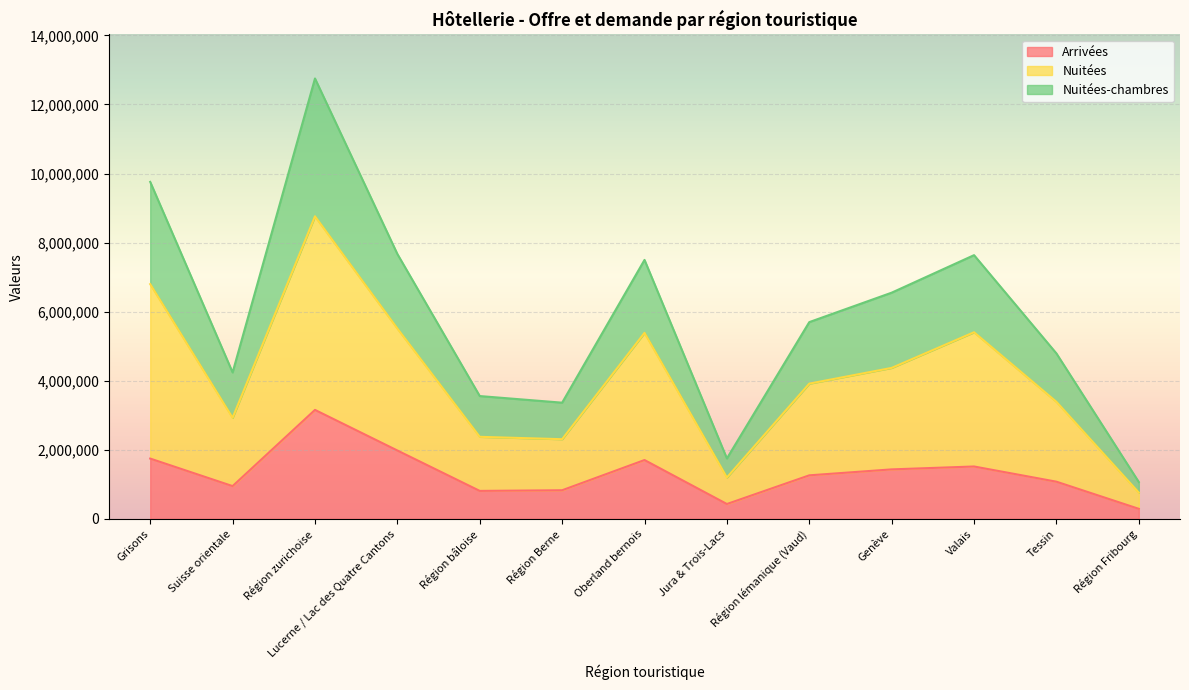

The Arrivées series shows 808310 at Région bâloise. True or false?

True